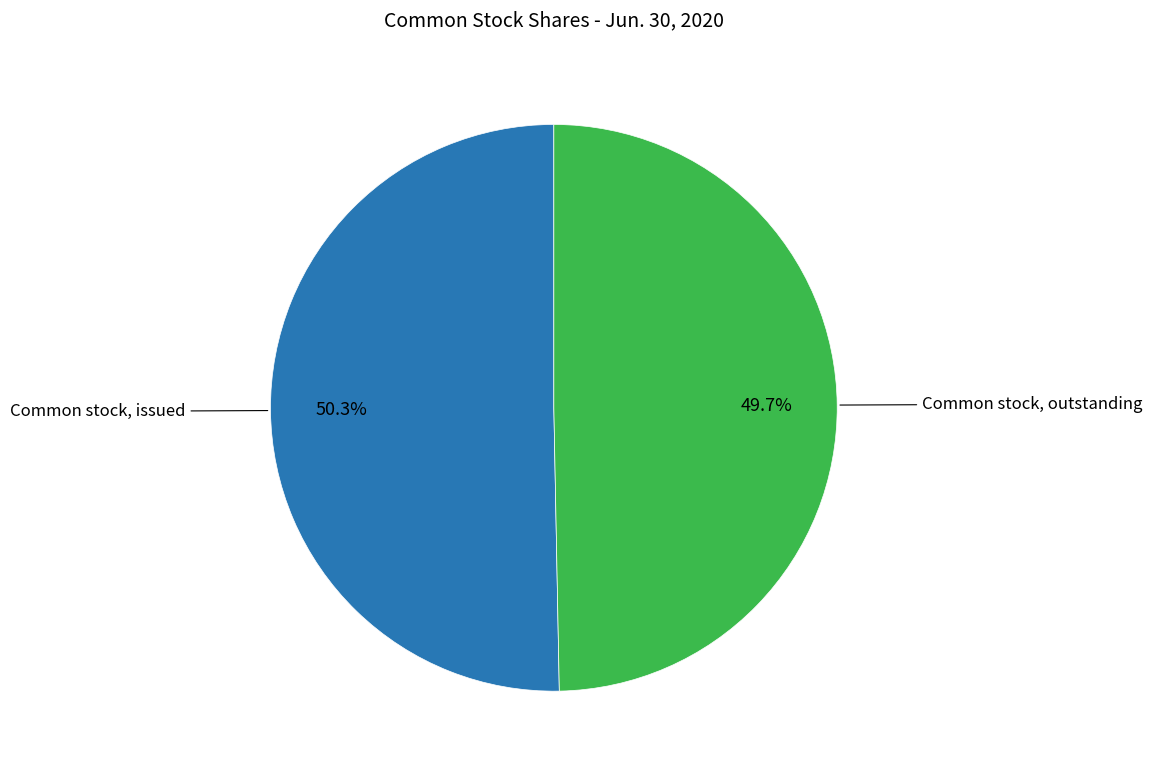

Between Common stock, issued and Common stock, outstanding, which is larger?

Common stock, issued